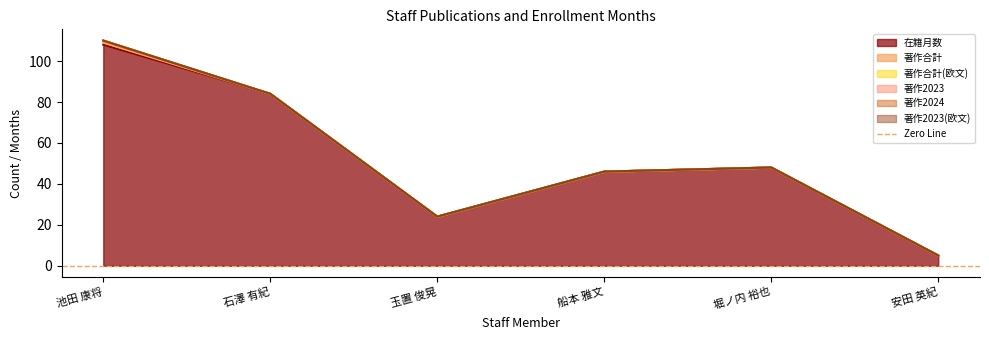

What is the total value across all series at 堀ノ内 裕也?

48